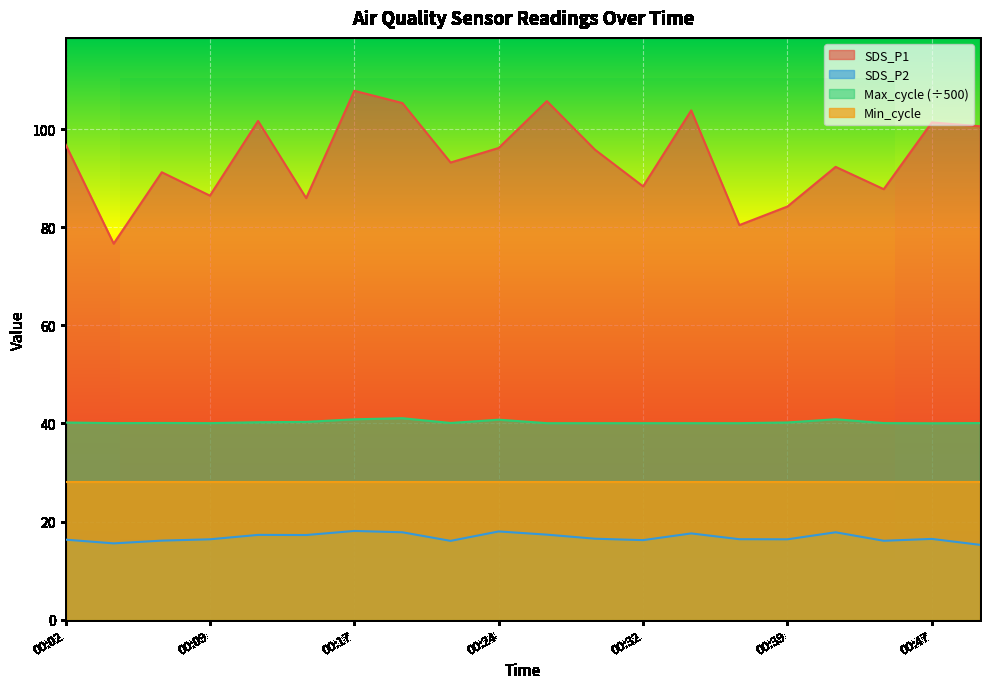

At which category does SDS_P1 reach its first local peak?

00:07